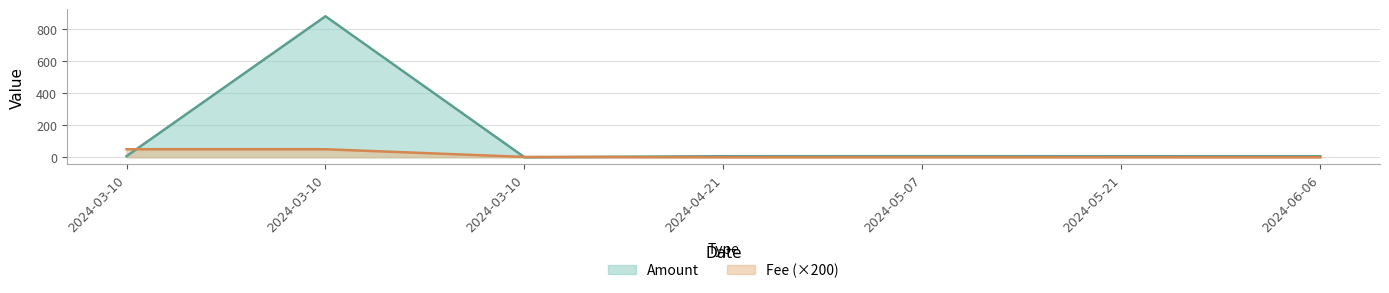

What is the difference between the maximum and minimum values in the Fee series?

49.8